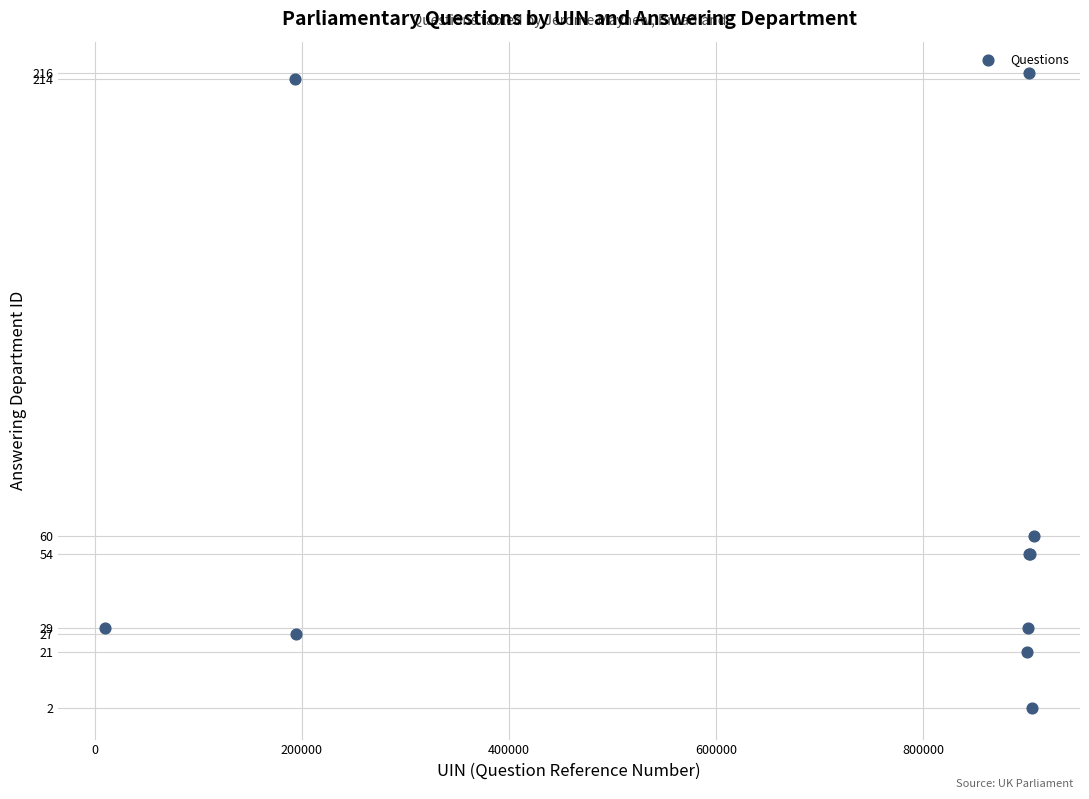

What Y value in the scatter plot is closest to 109?

60